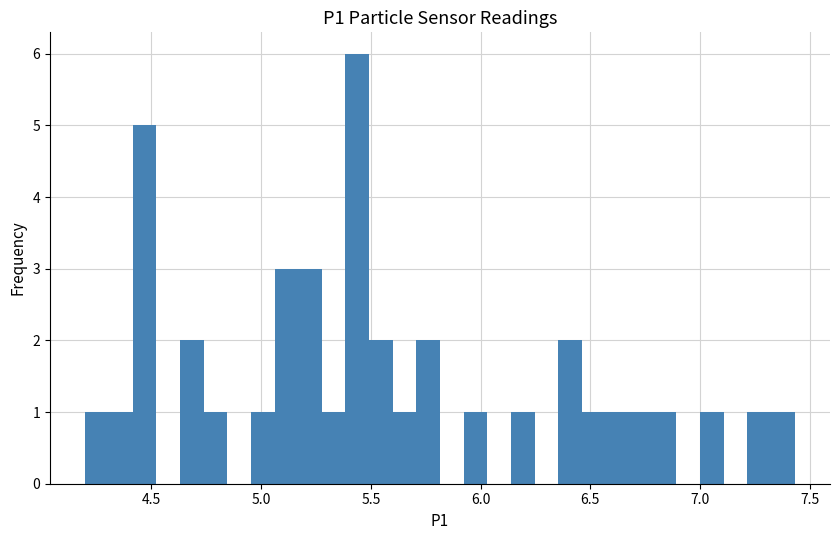

Read against the x-axis, roughly where is the centre of the tallest bar?

5.45